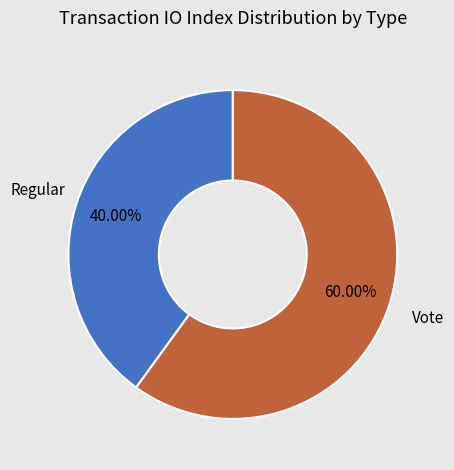

To the nearest percent, what is the combined percentage of Regular and Vote?

100%